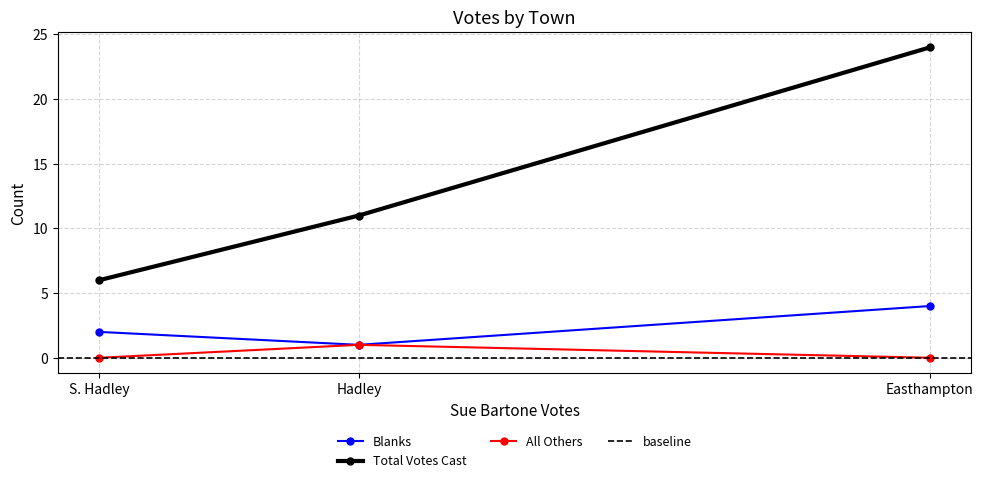

Which series has the largest range (max minus min)?

Total Votes Cast